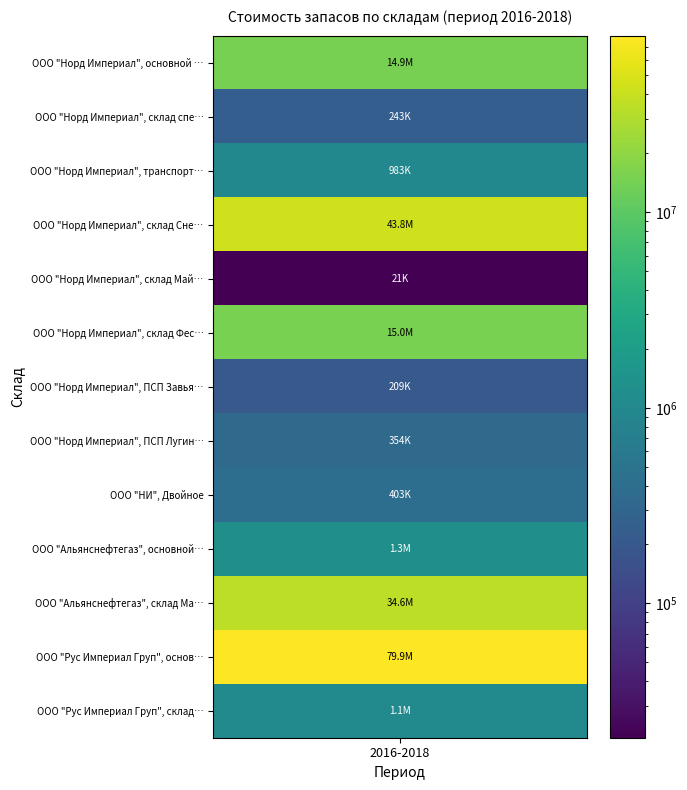

What value does the data have at ООО "Альянснефтегаз", основной склад?

1266538.1